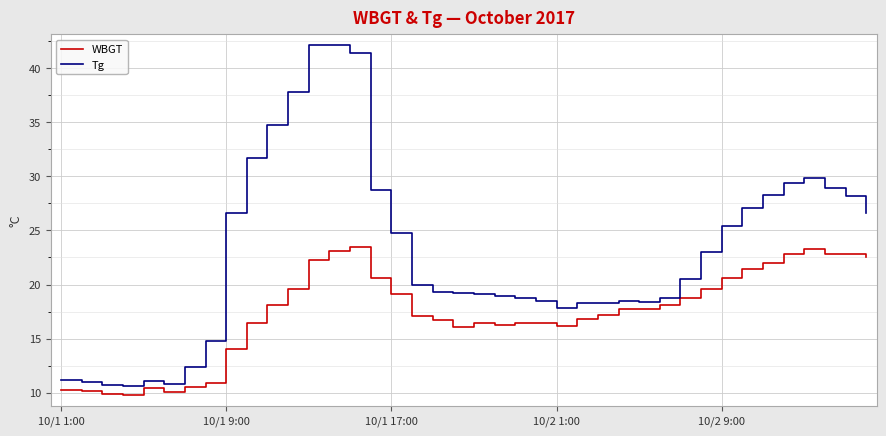

What is the minimum value for Tg?

10.6